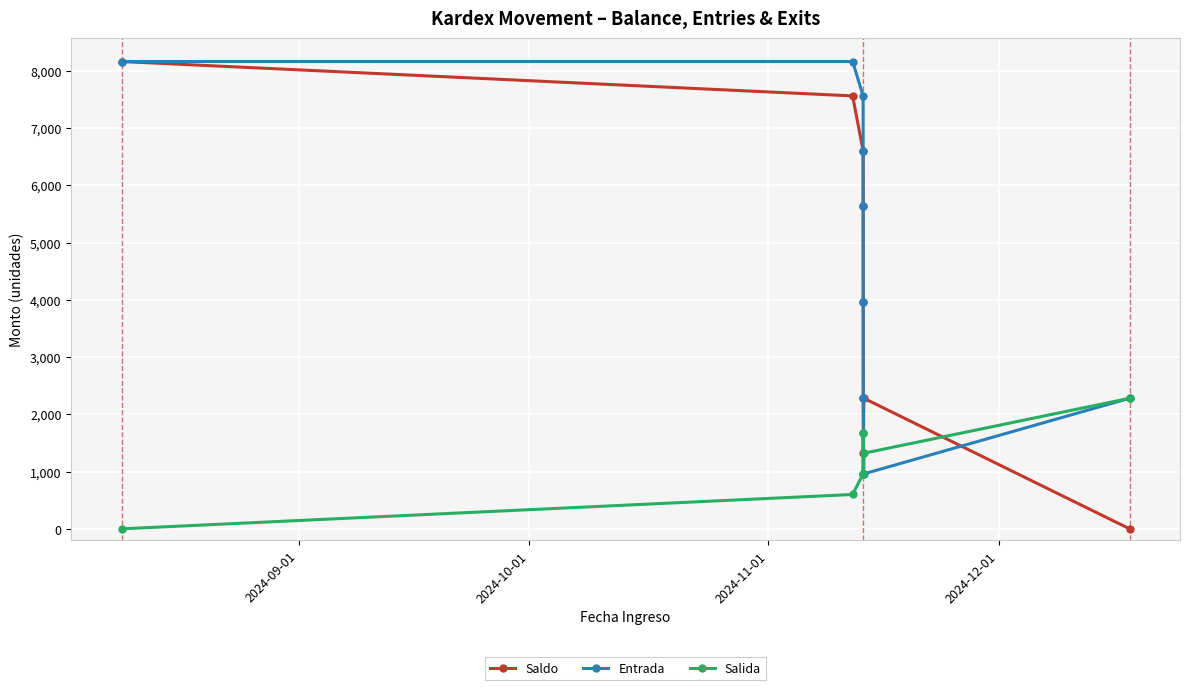

Count the number of categories in the chart.

9